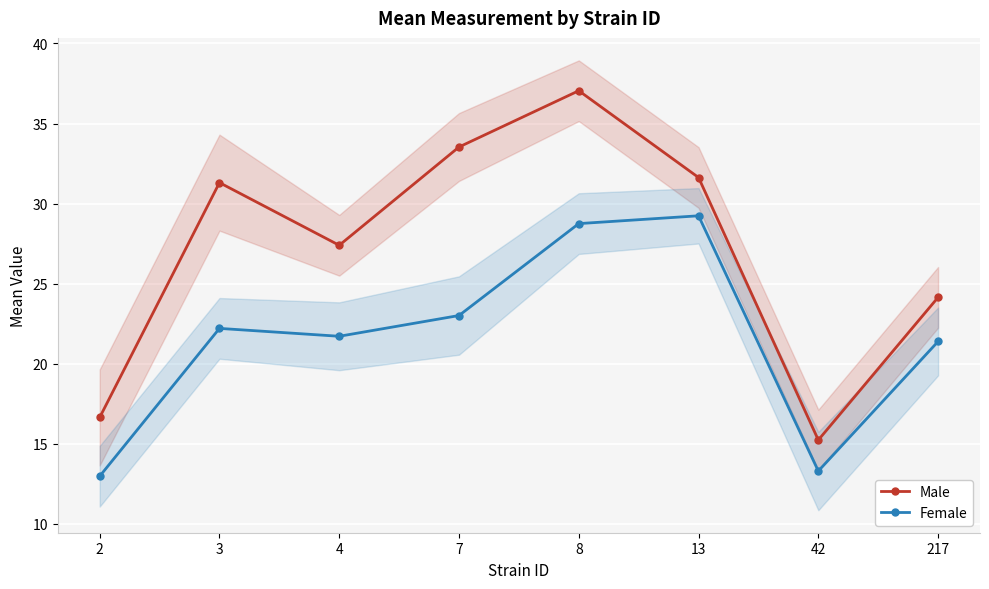

What is the sum of all Male values?

217.0